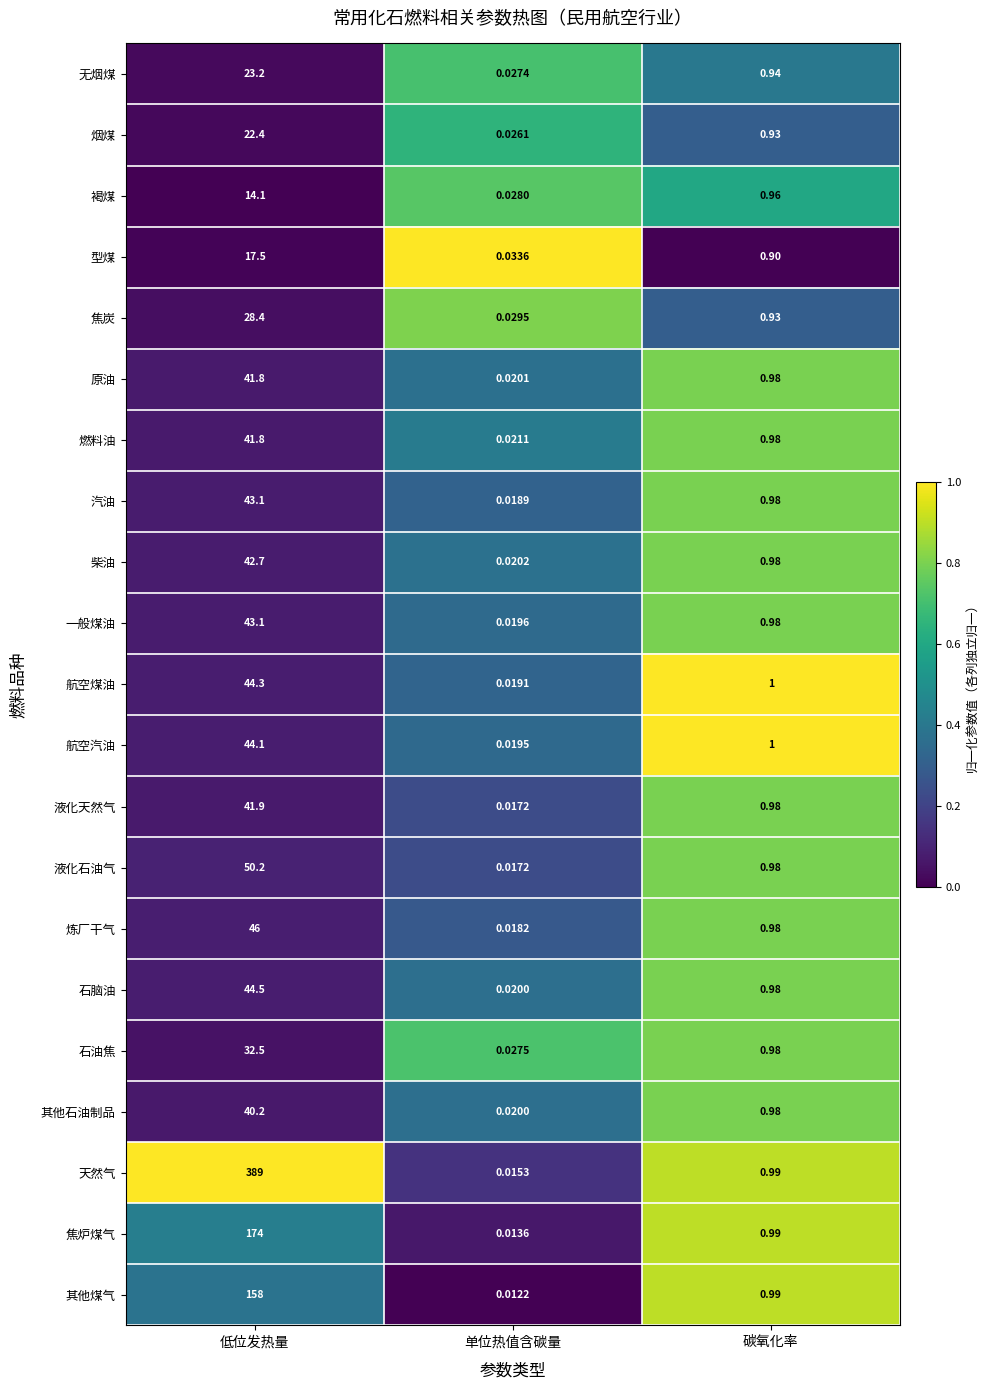

Which label corresponds to the smallest value in the chart?

单位热值含碳量